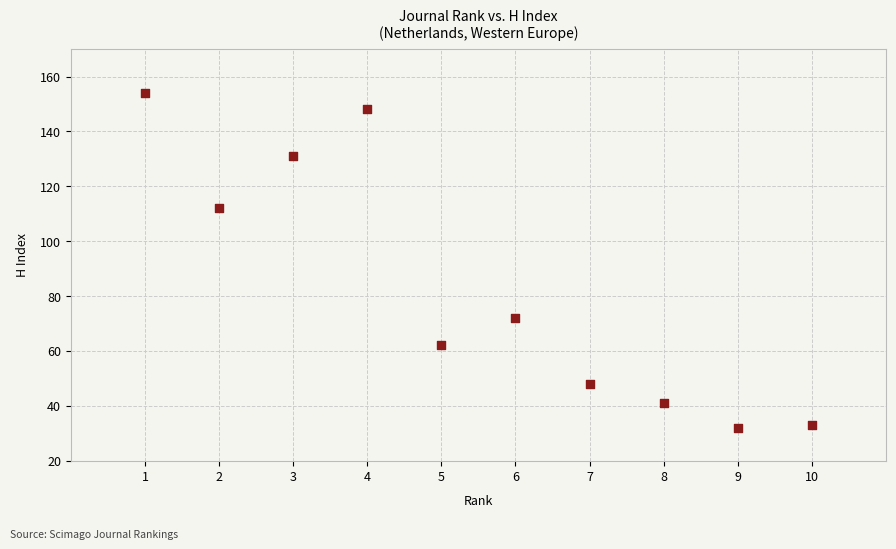

What is the range of X values (max minus min)?

9